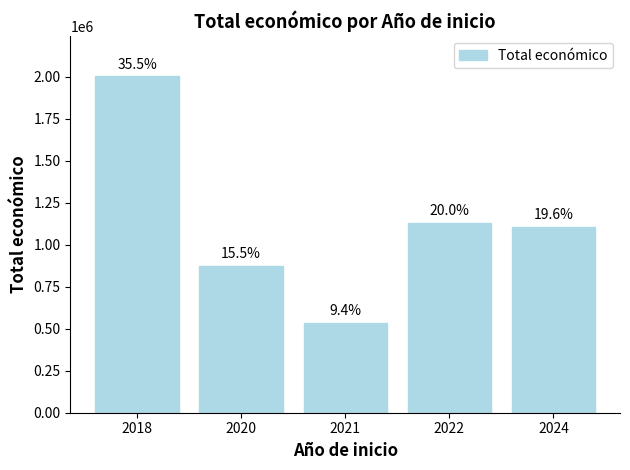

Reading left to right, list all the values displayed in this chart.

2018=2001079	2020=871923	2021=532579	2022=1127587	2024=1105864